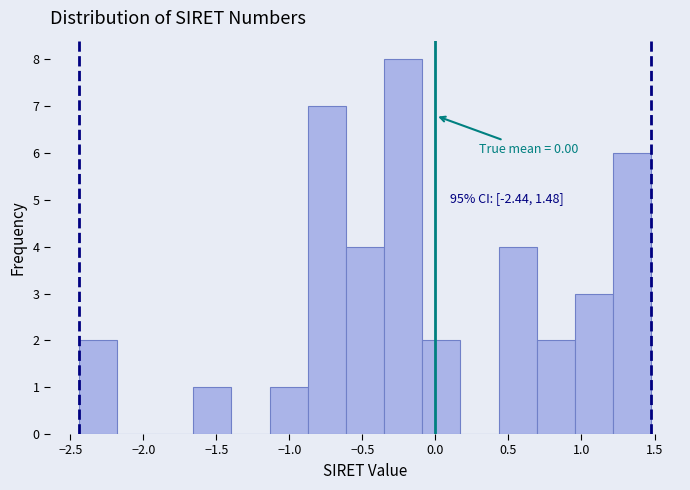

Which range on the x-axis has the tallest bar?

-0.35 to -0.10